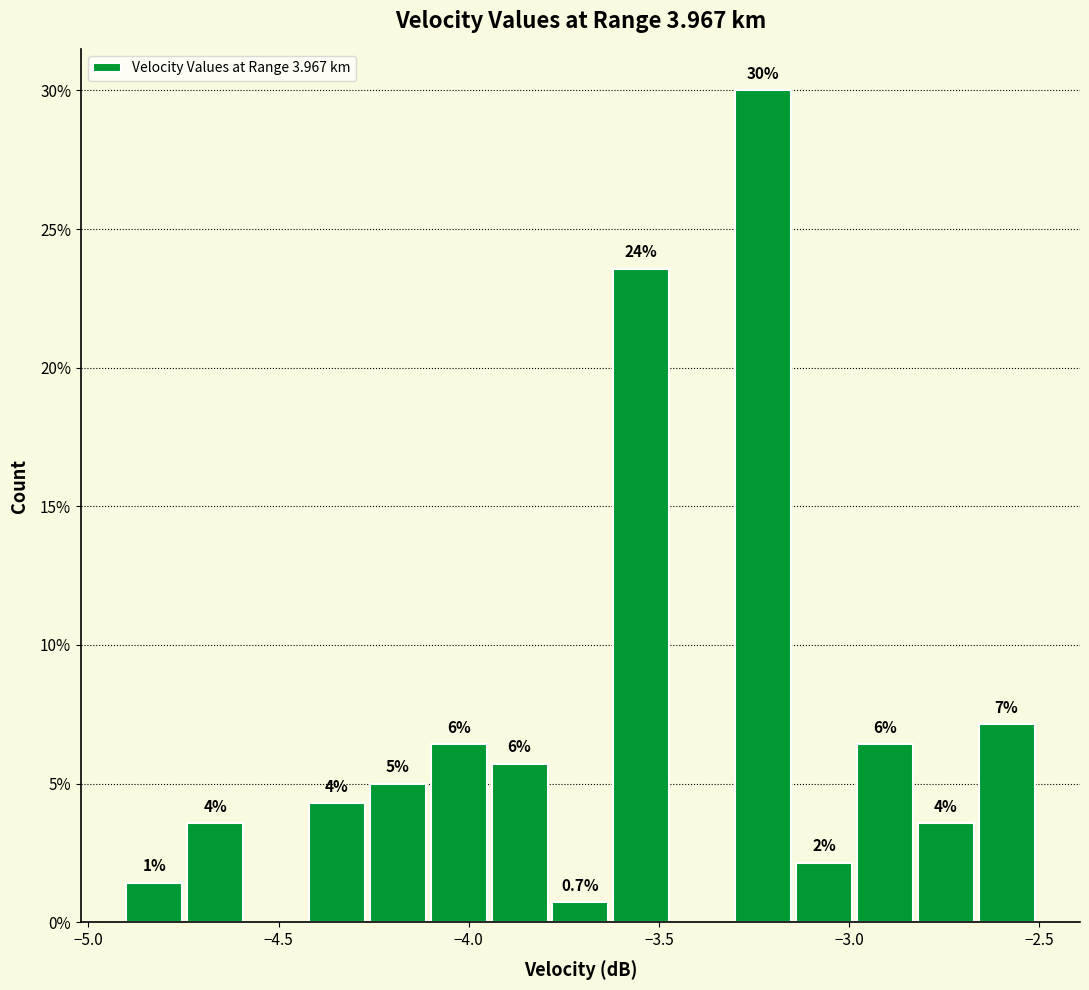

Around what value on the x-axis is the tallest bar? Give the approximate position of its centre, as read against the axis.

-3.25